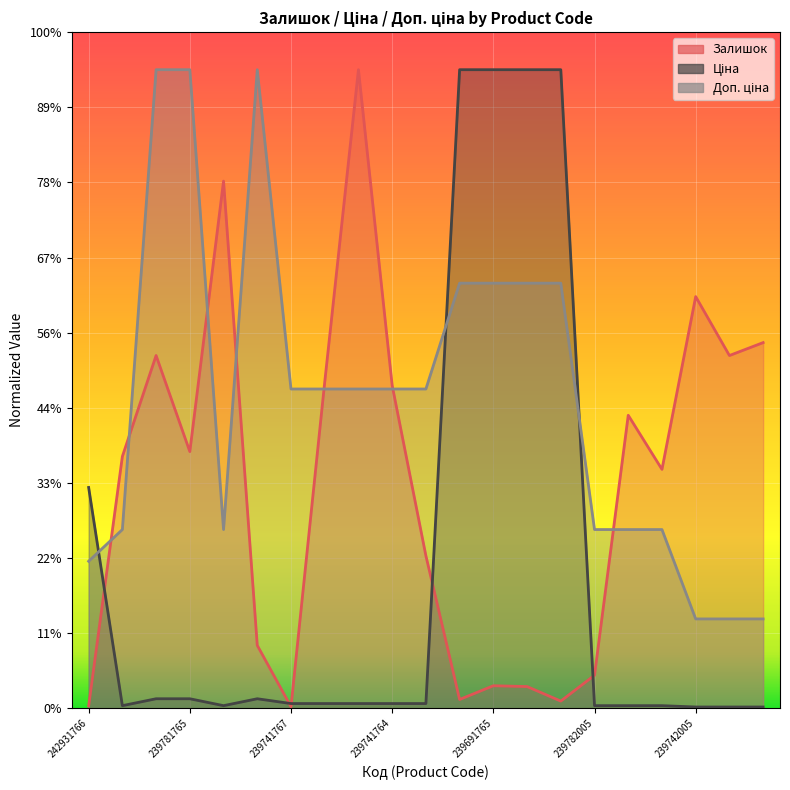

Which series has the widest spread of values?

Ціна